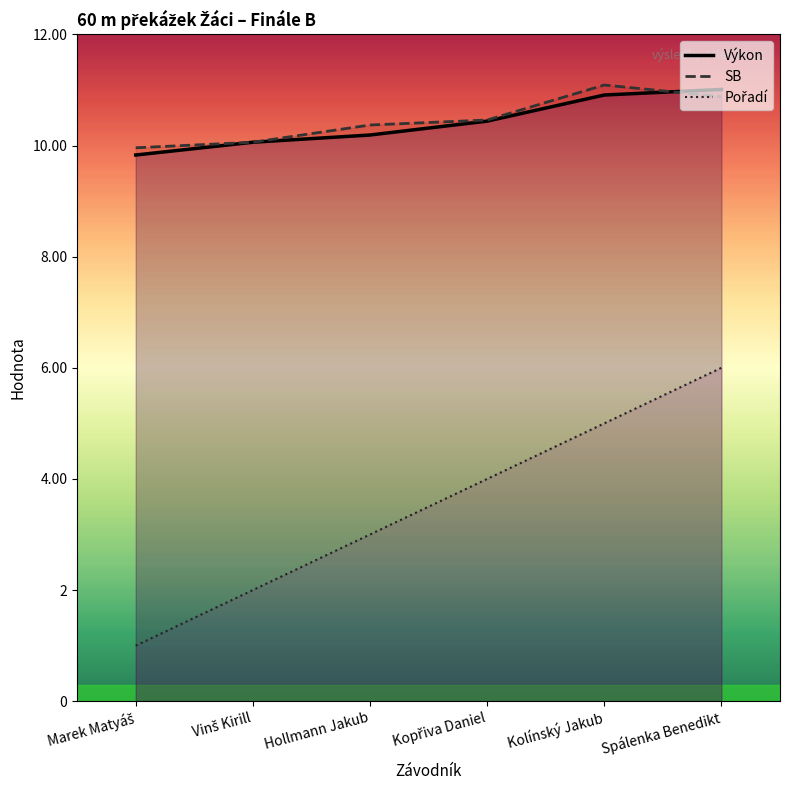

Rank the series at Hollmann Jakub from lowest to highest value.

Pořadí, Výkon, SB